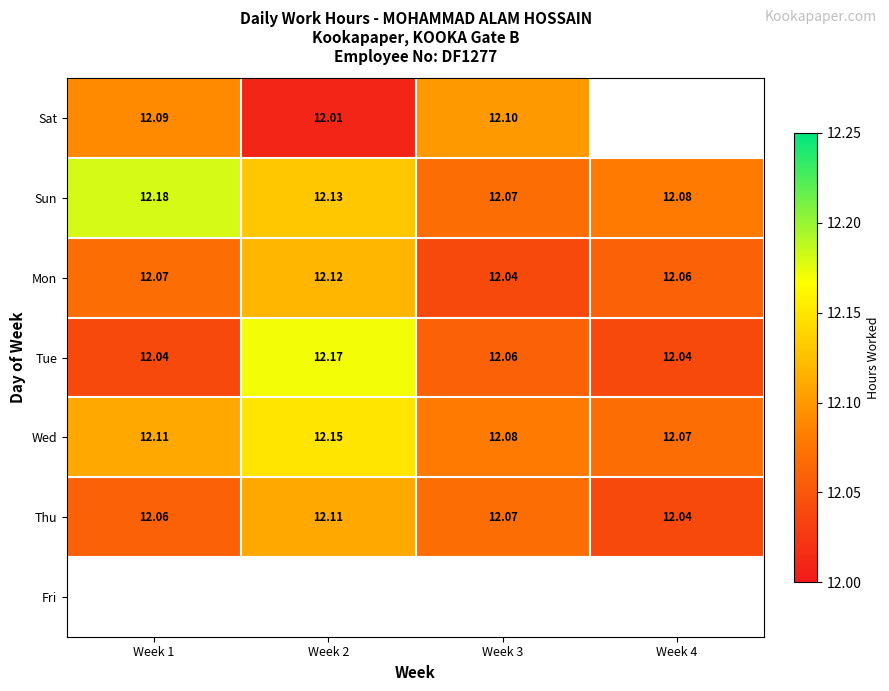

Which series has the largest total across all categories?

Sun